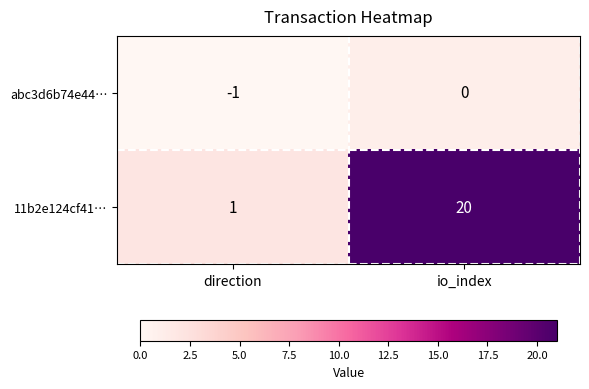

Rank the series at io_index from lowest to highest value.

abc3d6b74e44…, 11b2e124cf41…